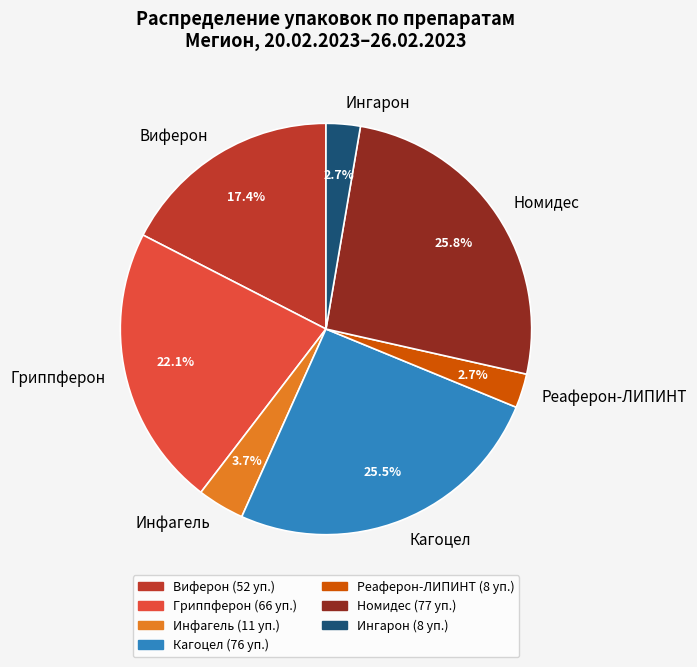

Between Реаферон-ЛИПИНТ and Кагоцел, which is larger?

Кагоцел